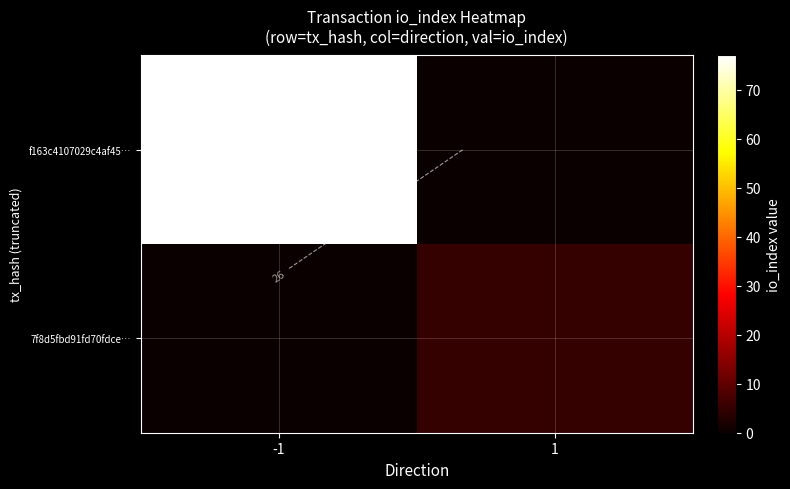

What is the difference between the maximum and minimum values in the f163c4107029c4af45… series?

77